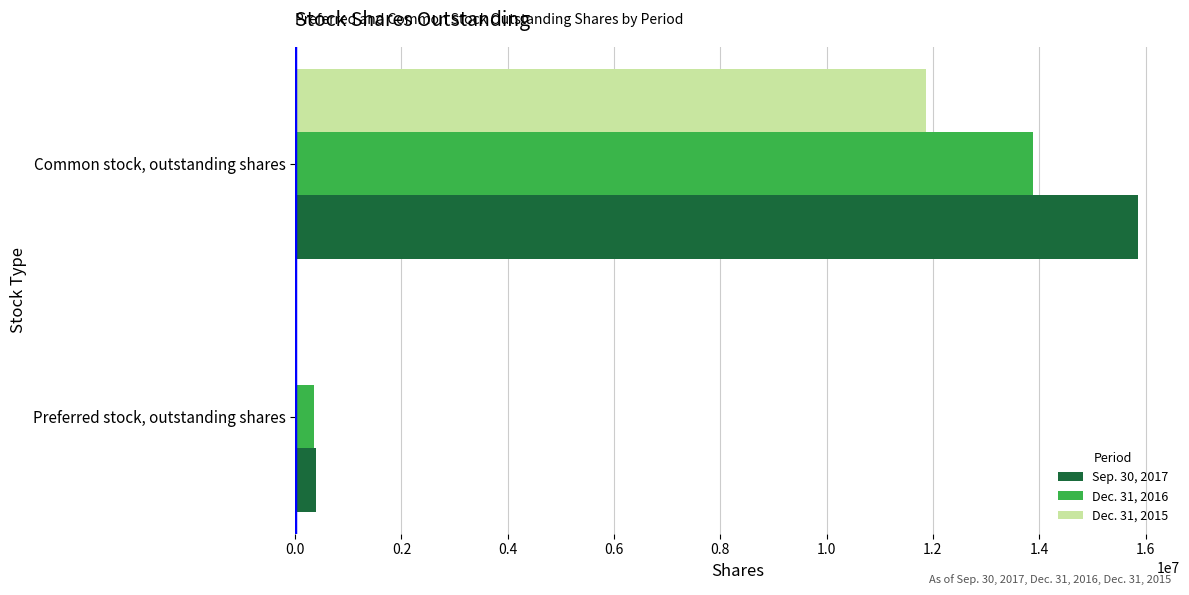

True or false: Sep. 30, 2017 has a value of 15856249 at Common stock, outstanding shares.

True